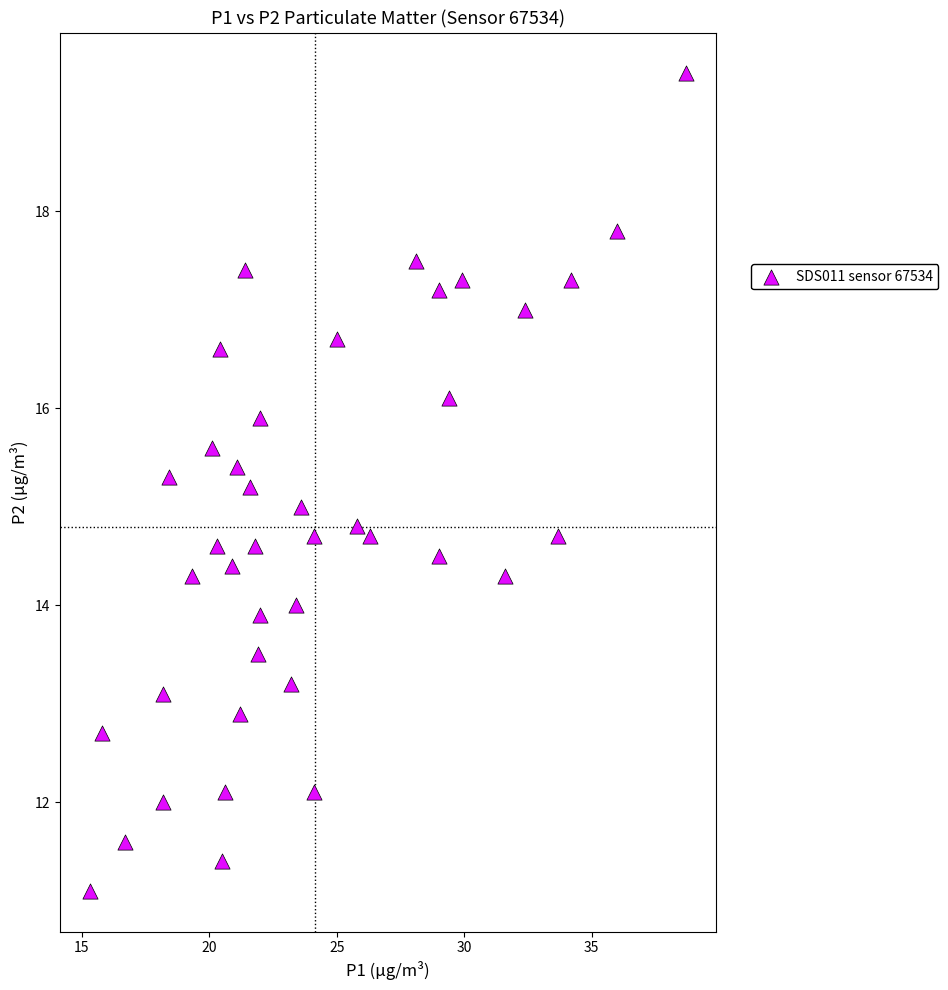

What is the range of X values (max minus min)?

23.4